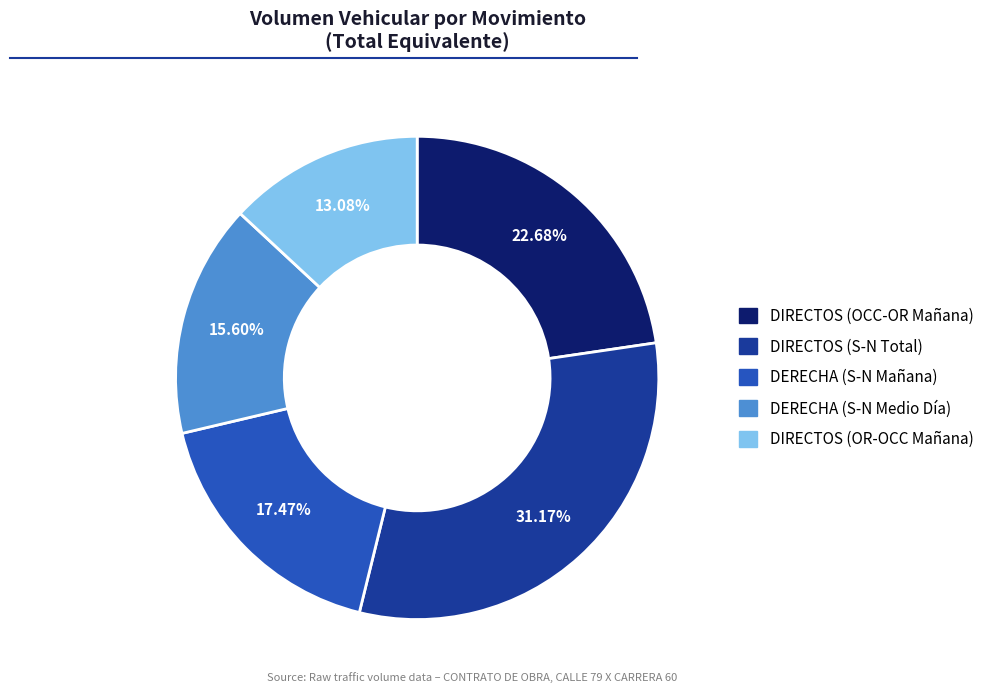

How many segments does this pie chart have?

5